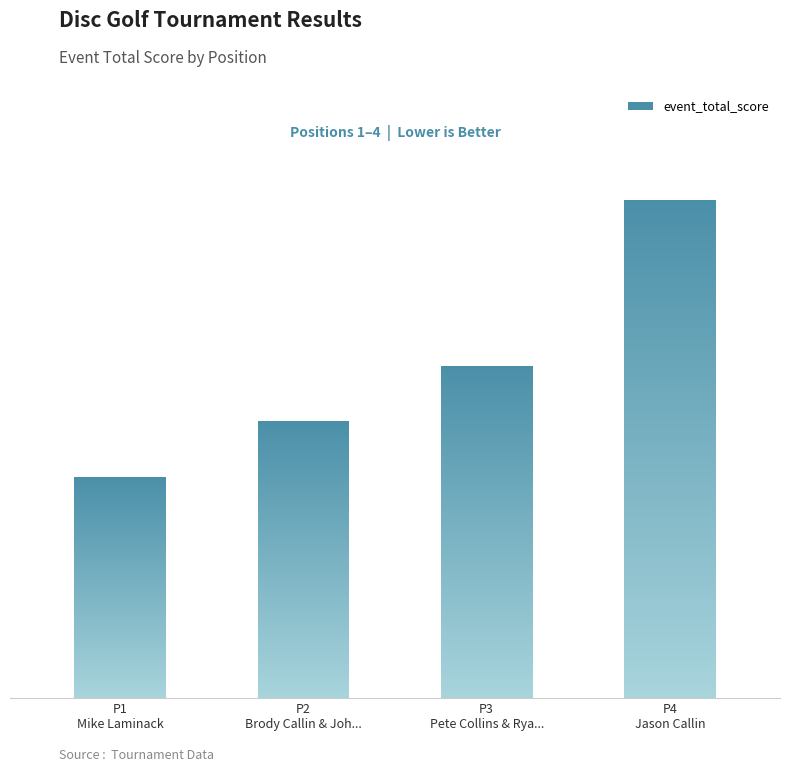

True or false: the data shows 45 at P4
Jason Callin.

True